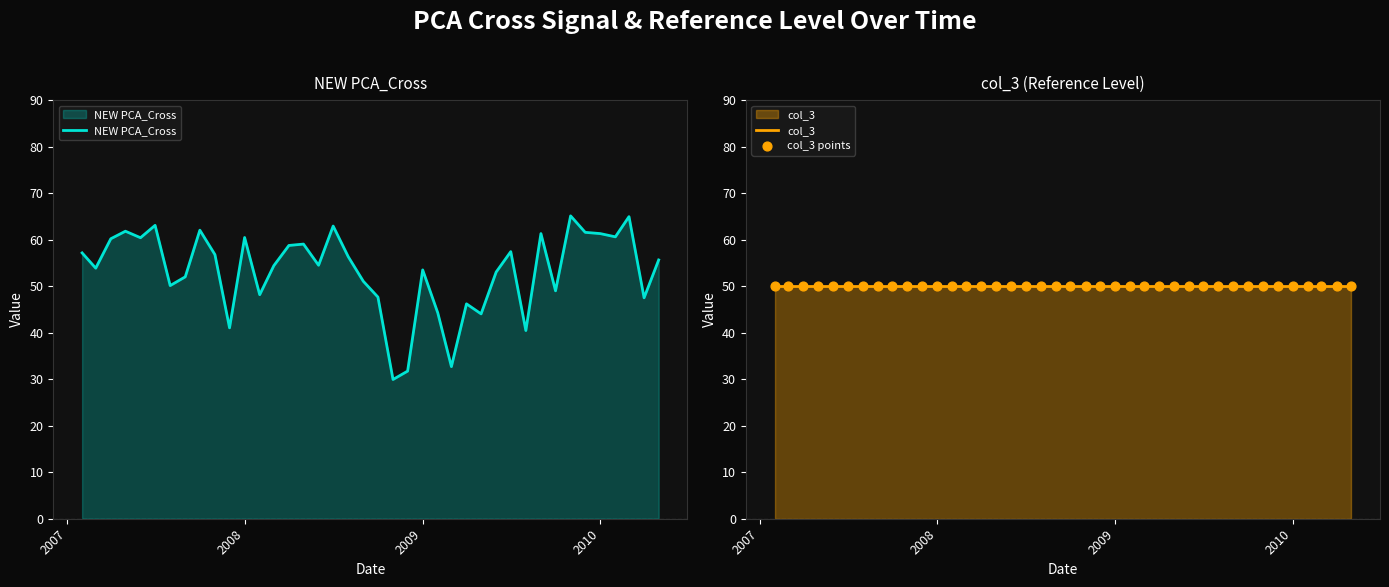

At how many categories does at least one series exceed 59?

14